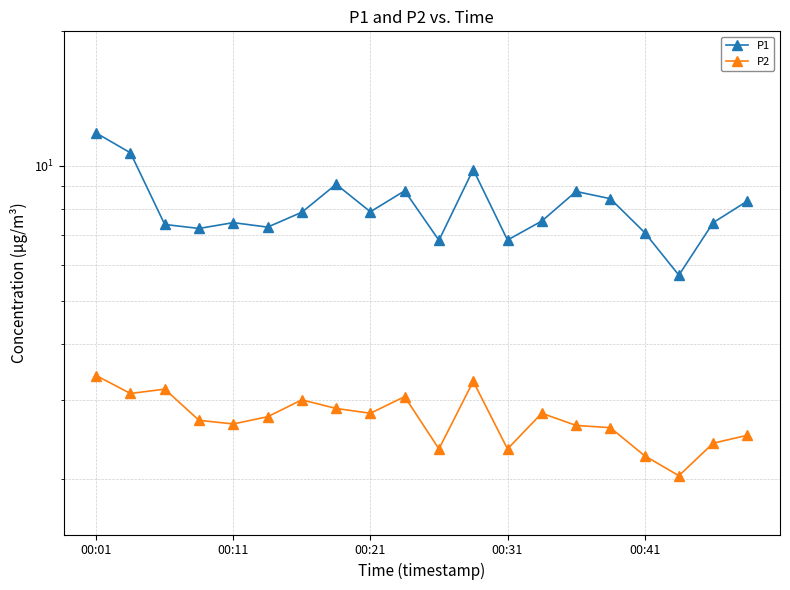

List the series in order of their overall mean, lowest first.

P2, P1